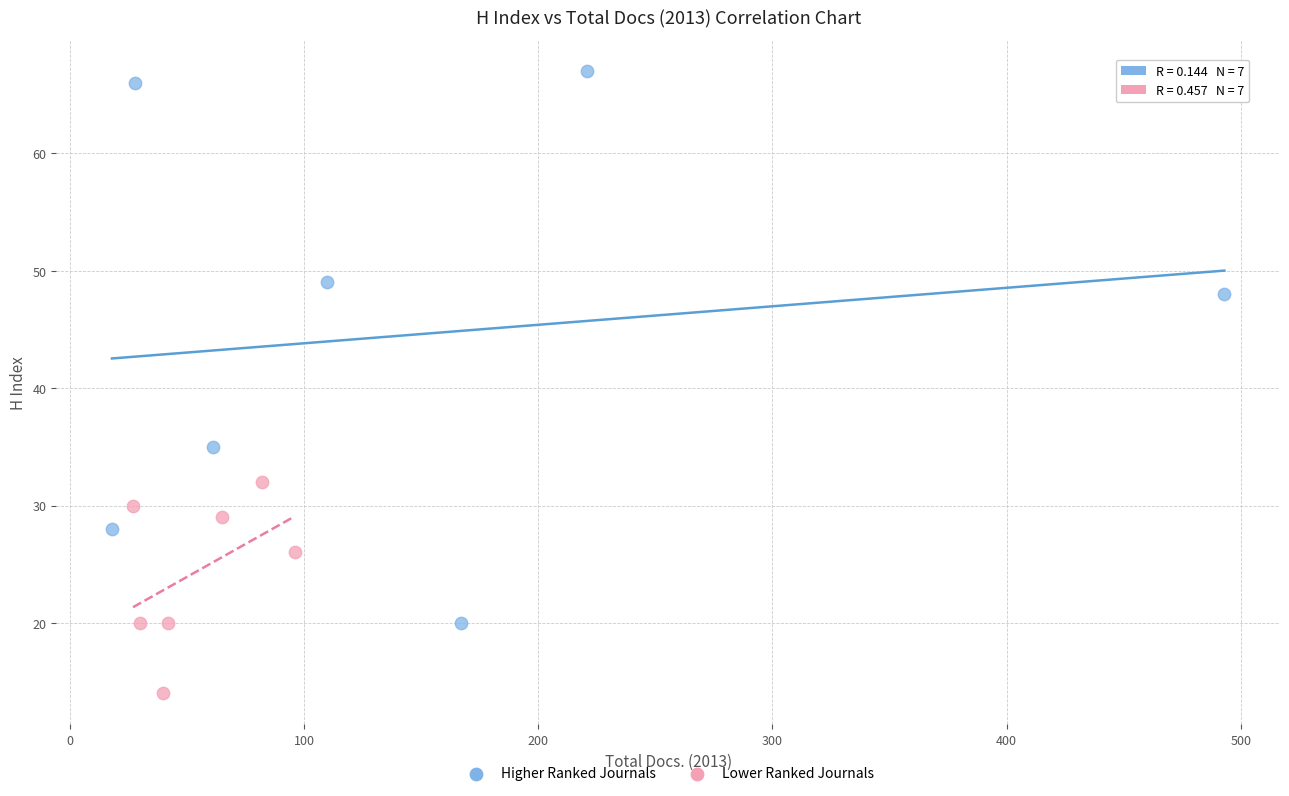

Which series contains the lowest Y value?

Lower Ranked Journals